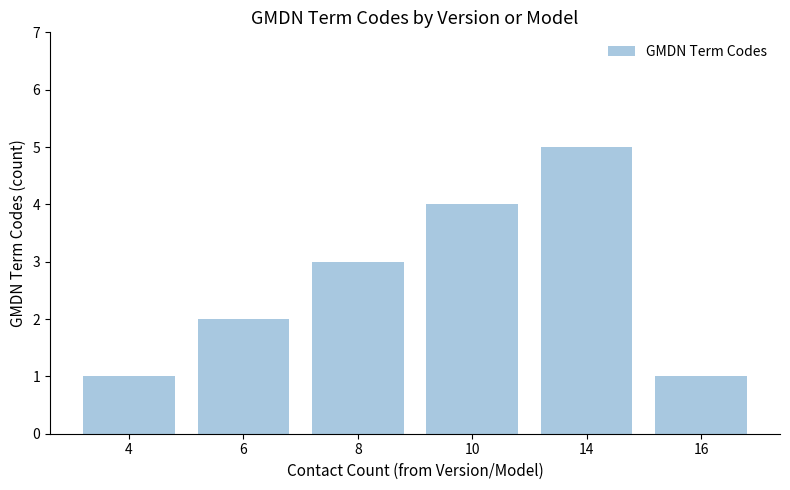

What is the approximate value at 6?

2